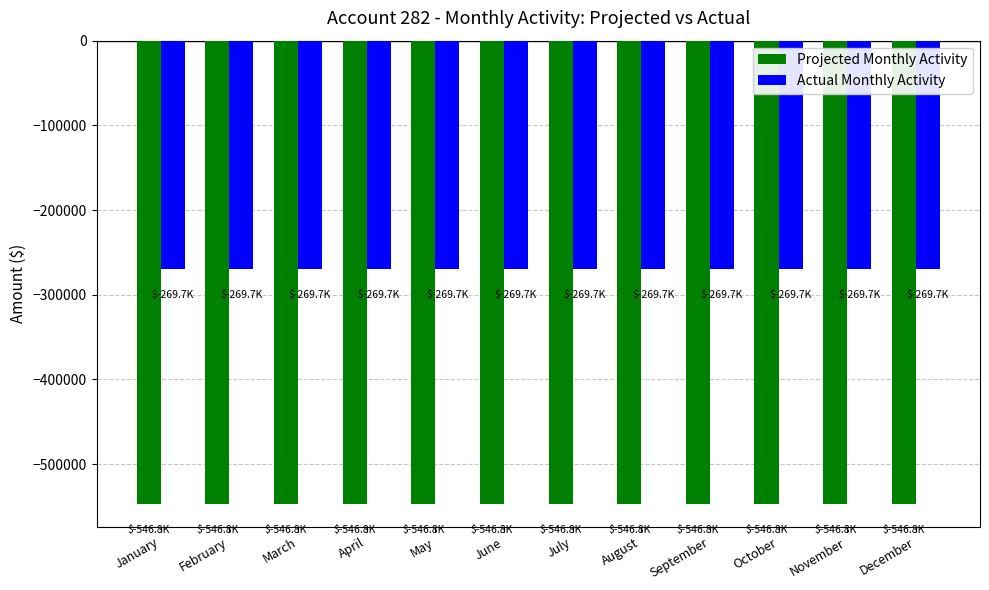

Which series has the largest total across all categories?

Actual Monthly Activity